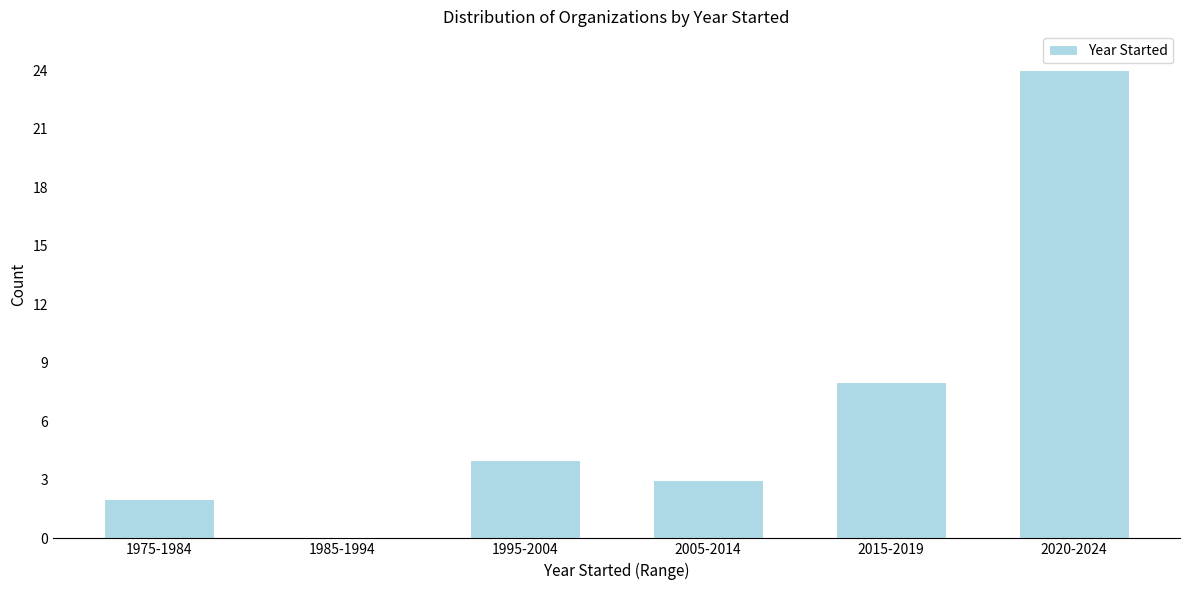

Reading left to right, transcribe all the data shown in this chart.

1975-1984=2	1985-1994=0	1995-2004=4	2005-2014=3	2015-2019=8	2020-2024=24